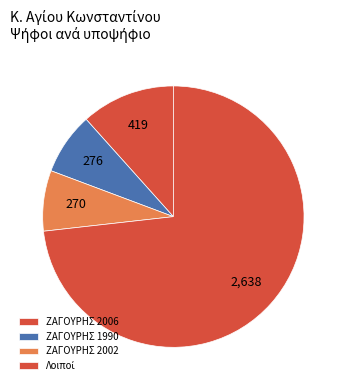

Is ΖΑΓΟΥΡΗΣ 2006 the majority of the pie?

No